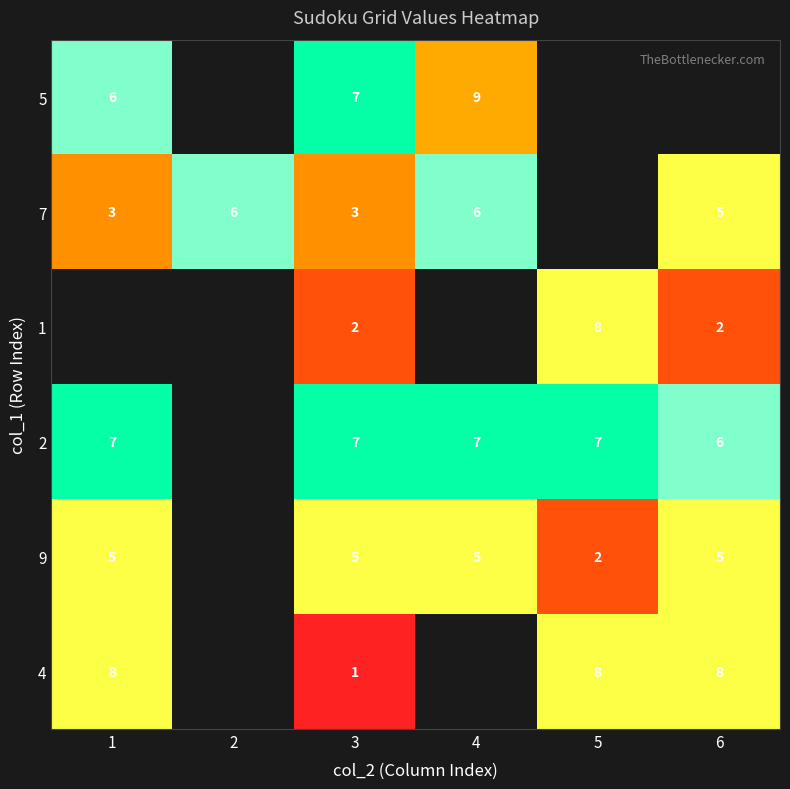

What is the spread (max minus min) of values at 3?

6